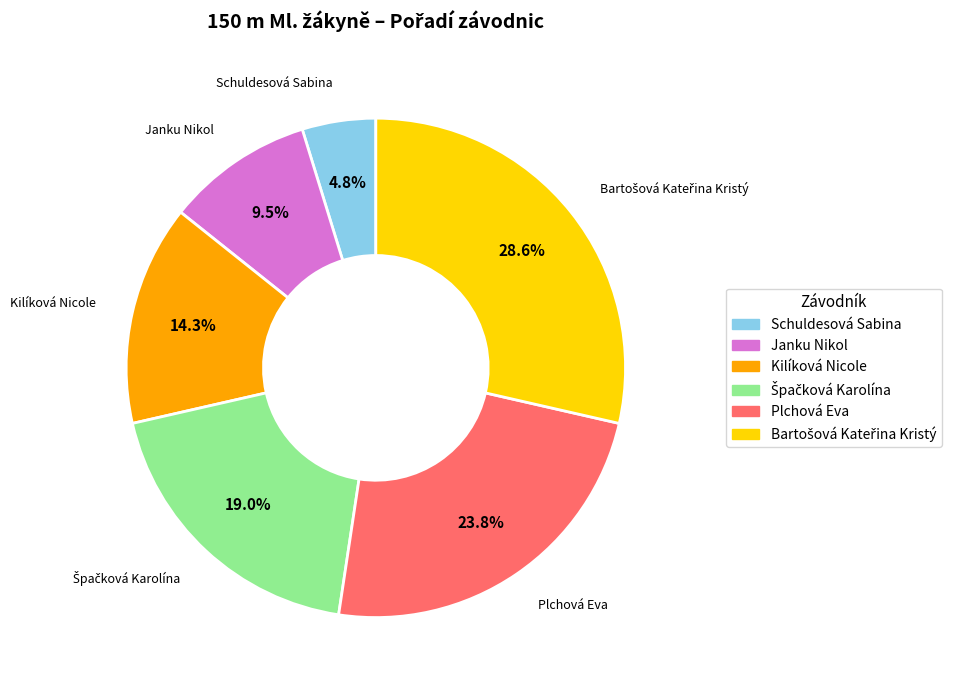

What is the ratio of the value at Kilíková Nicole to the value at Janku Nikol?

1.5